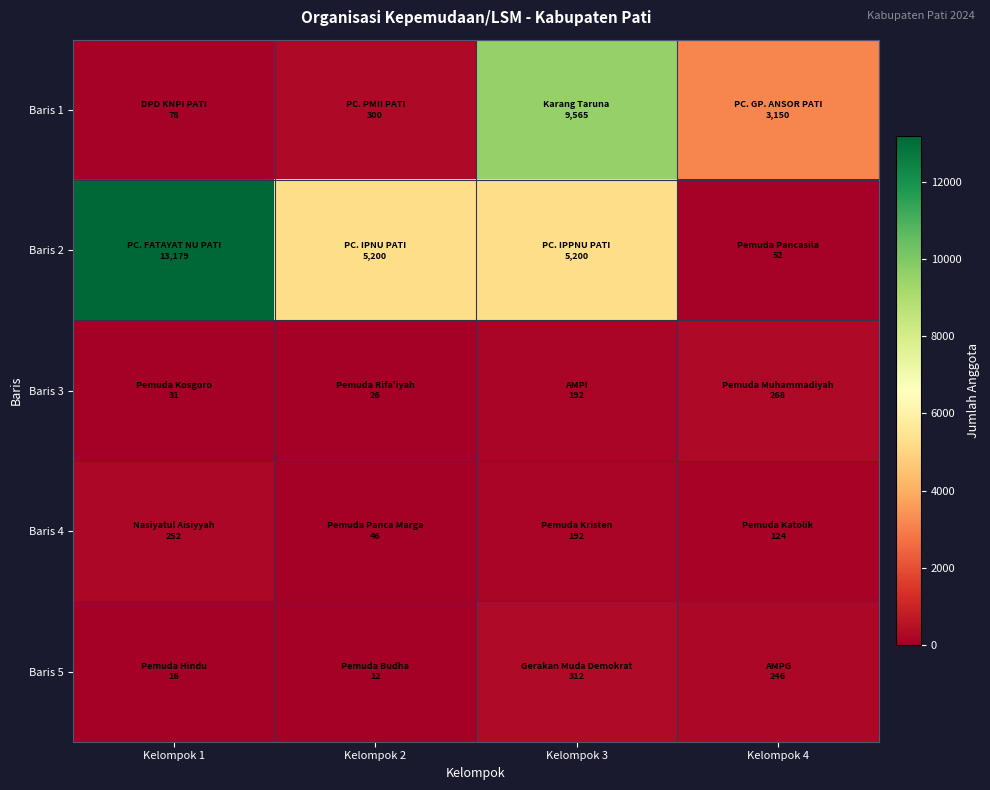

Which series changed the most between Kelompok 1 and Kelompok 4?

Baris 2